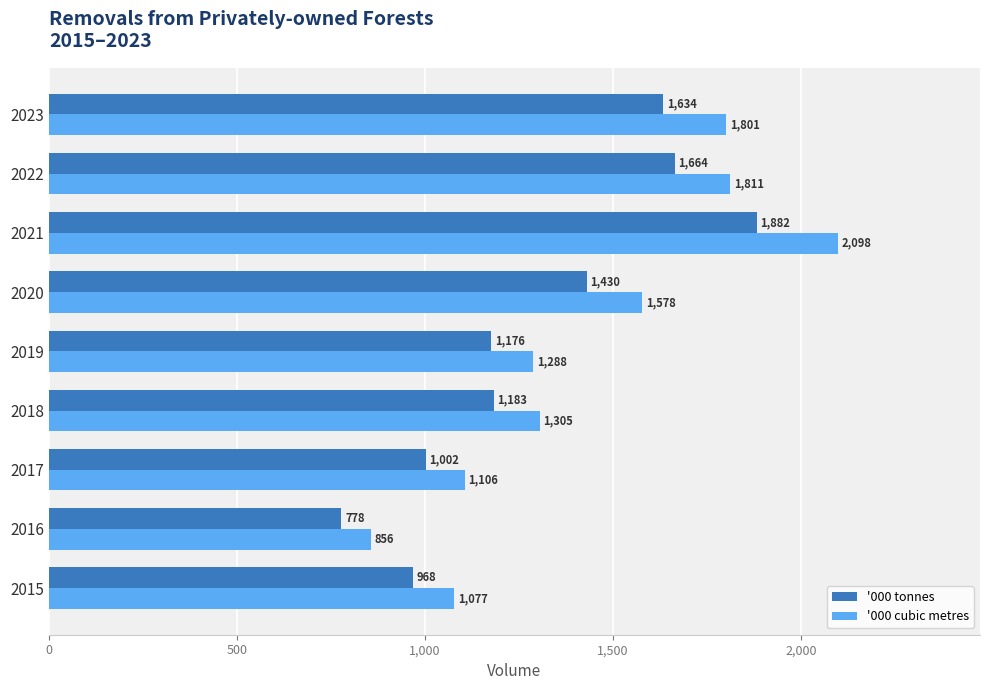

What is the difference between the '000 tonnes values at 2020 and 2023?

204